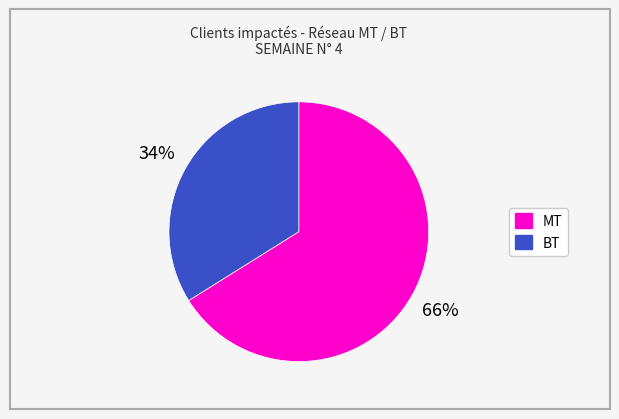

To the nearest percent, what is the average slice percentage?

50%